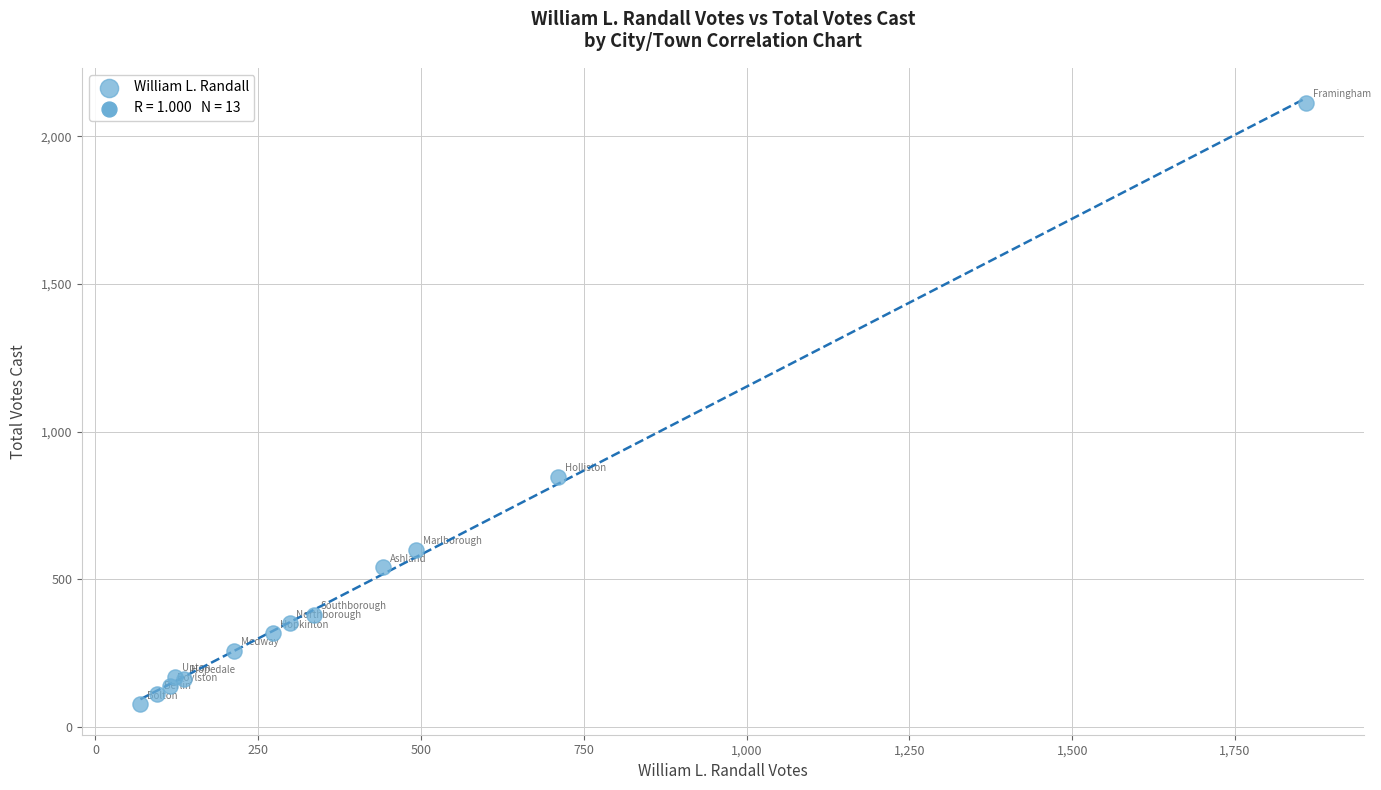

What Y value in the scatter plot is closest to 1095?

846